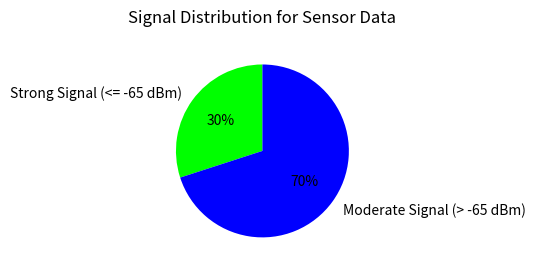

How many slices are in this pie chart?

2